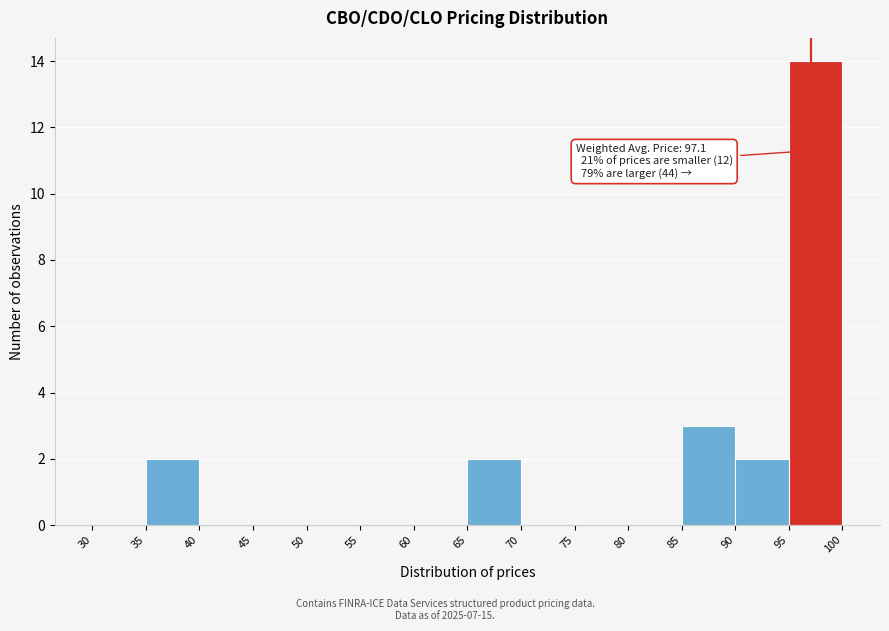

Over which range of the x-axis is the bar tallest?

95 to 100